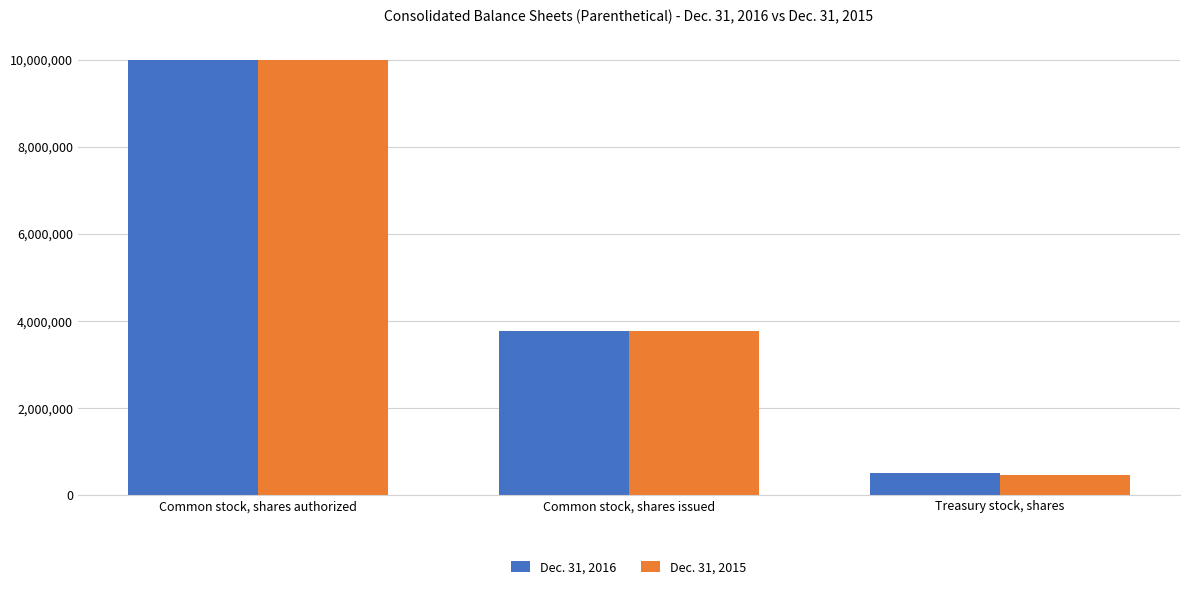

What is the average value of the Dec. 31, 2015 series?

4737258